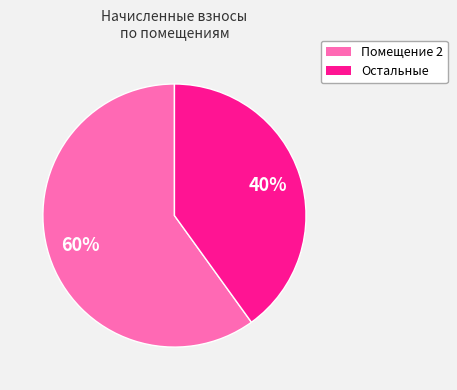

Is there a majority slice in this chart?

Yes